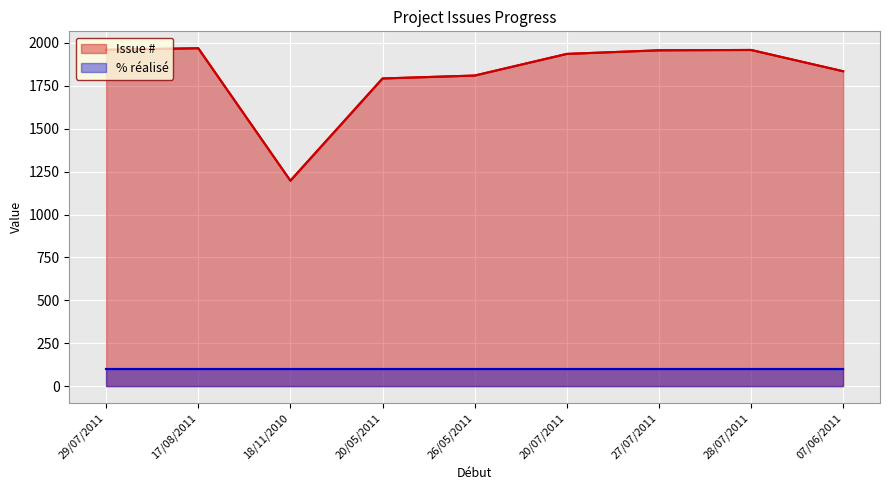

What is the difference between the values at 26/05/2011 and 20/07/2011?

126